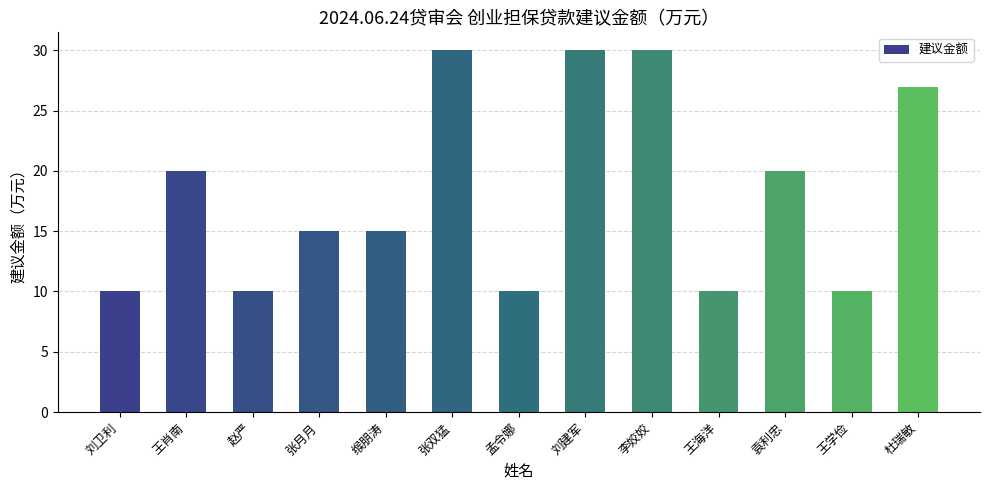

What is the change in value from 张月月 to 杜瑞敏?

+12